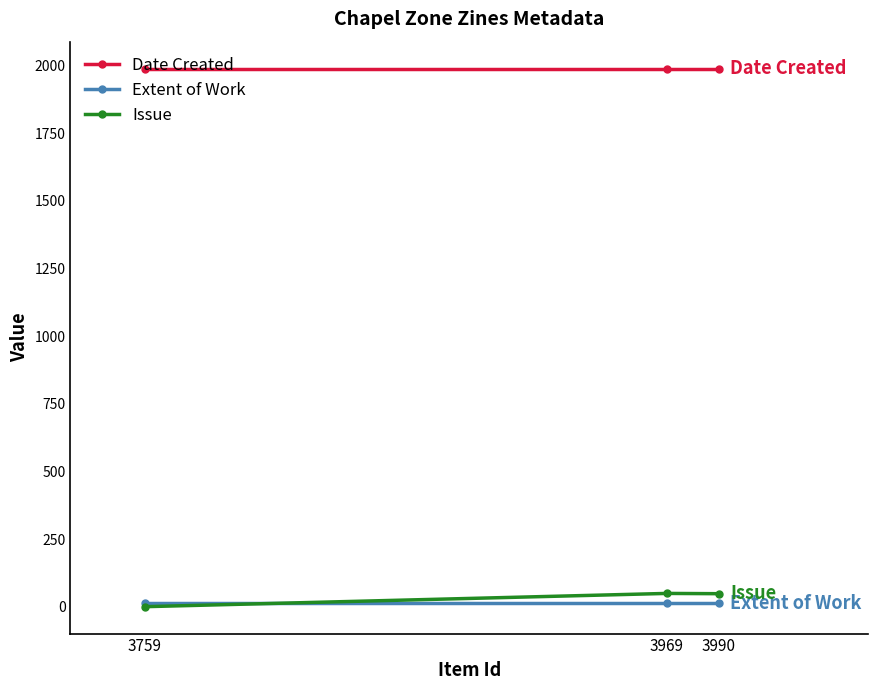

What is the value of the Date Created point at the 2nd from the left?

1989